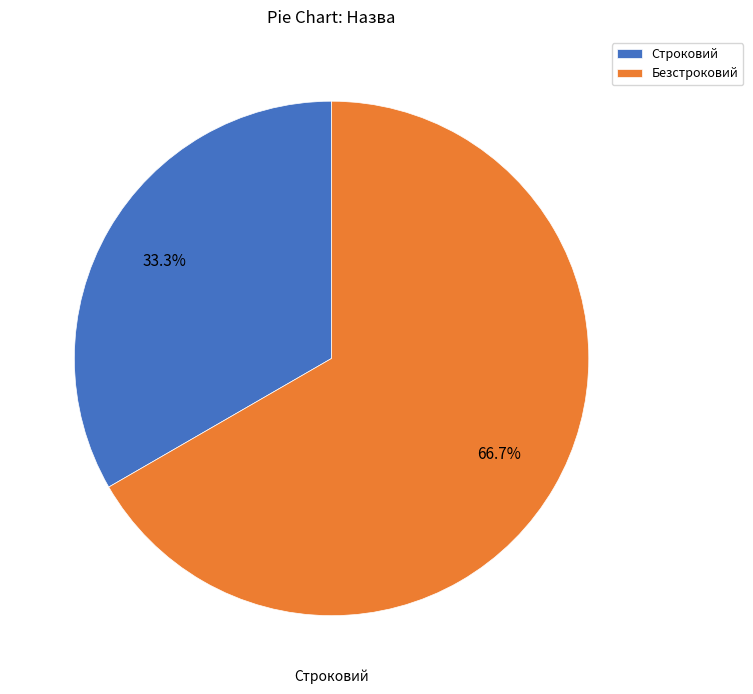

Which category accounts for the majority?

Безстроковий